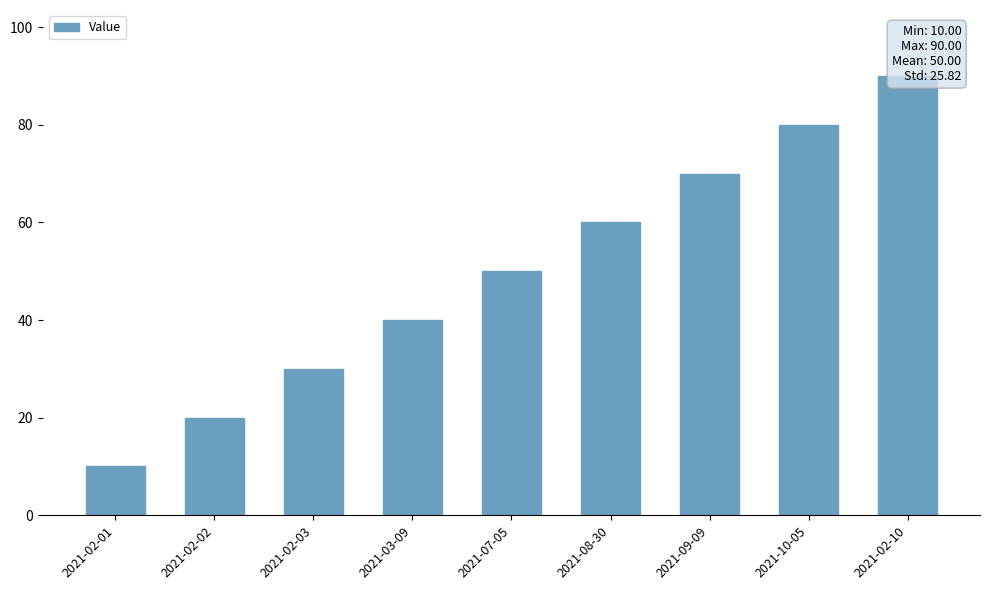

Is it true that the value at 2021-10-05 is 80?

True